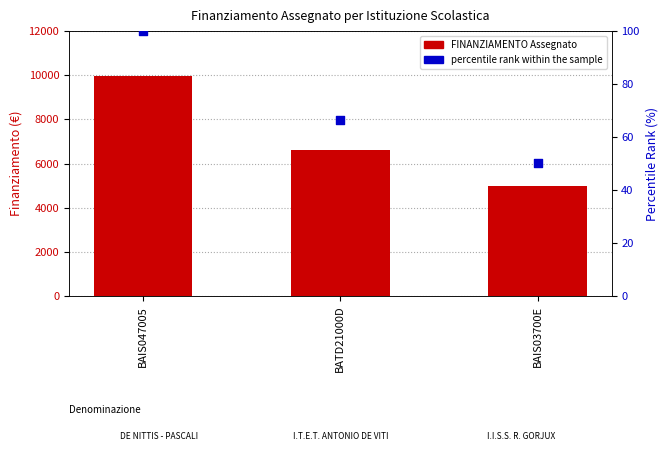

Is the value of FINANZIAMENTO Assegnato at BATD21000D greater than the value of percentile rank within the sample at BATD21000D?

Yes